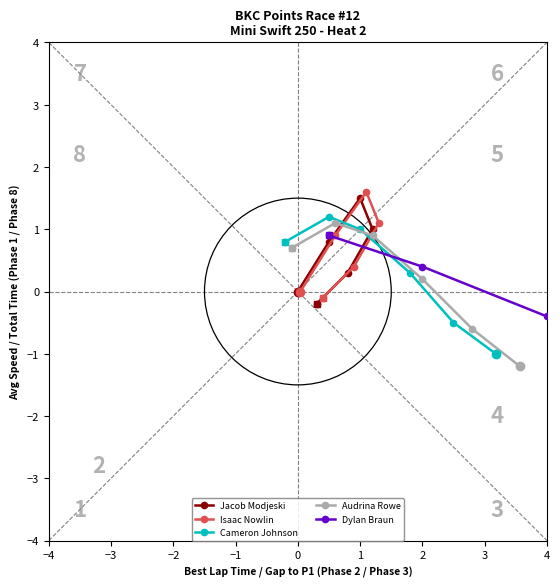

What is the approximate value of Dylan Braun at −3?

-2.0